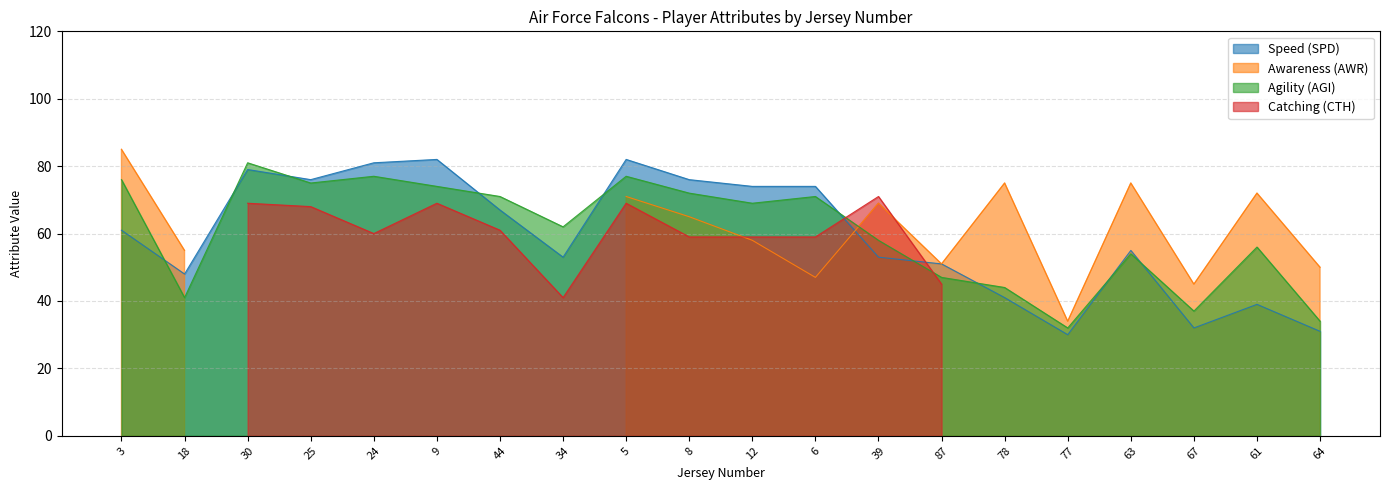

What is the approximate value of Speed (SPD) at 39?

53